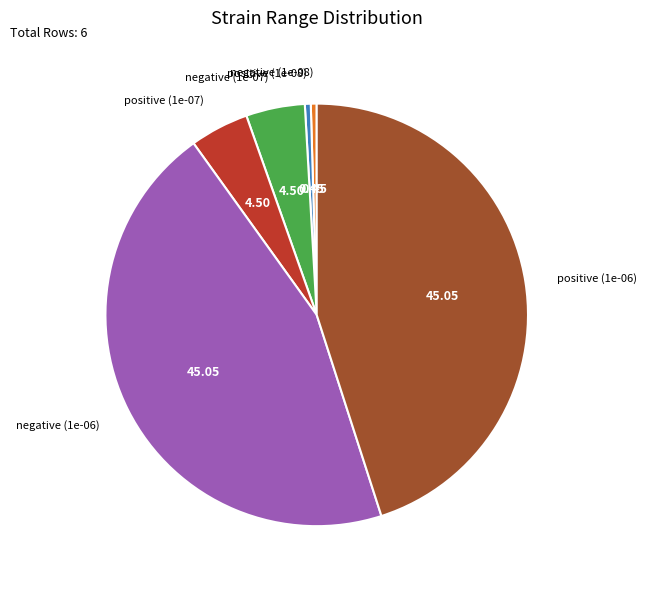

Is there any slice that represents more than half of the pie?

No